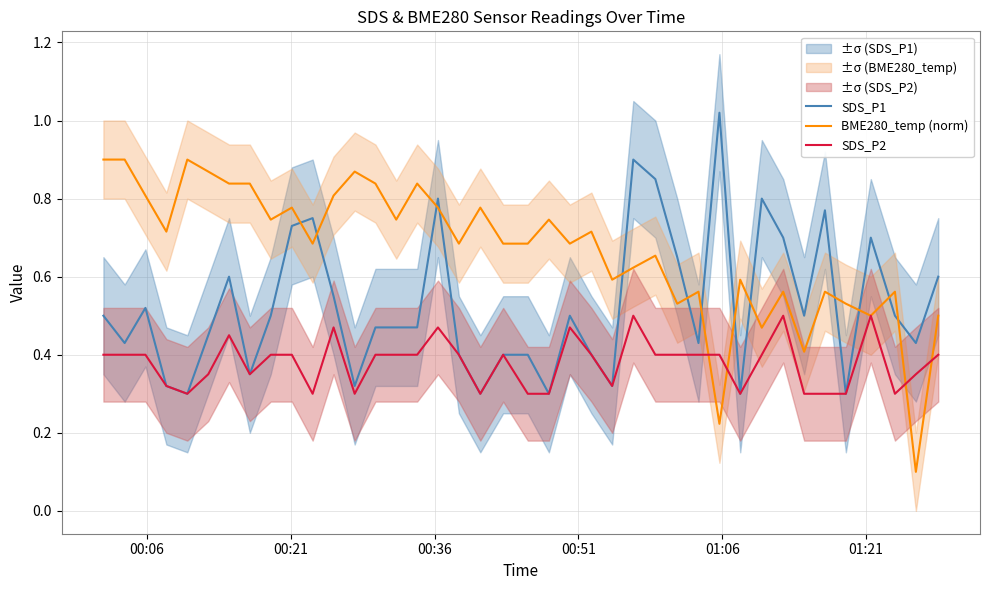

What are all the series names shown in the legend?

SDS_P1, BME280_temp (norm), SDS_P2